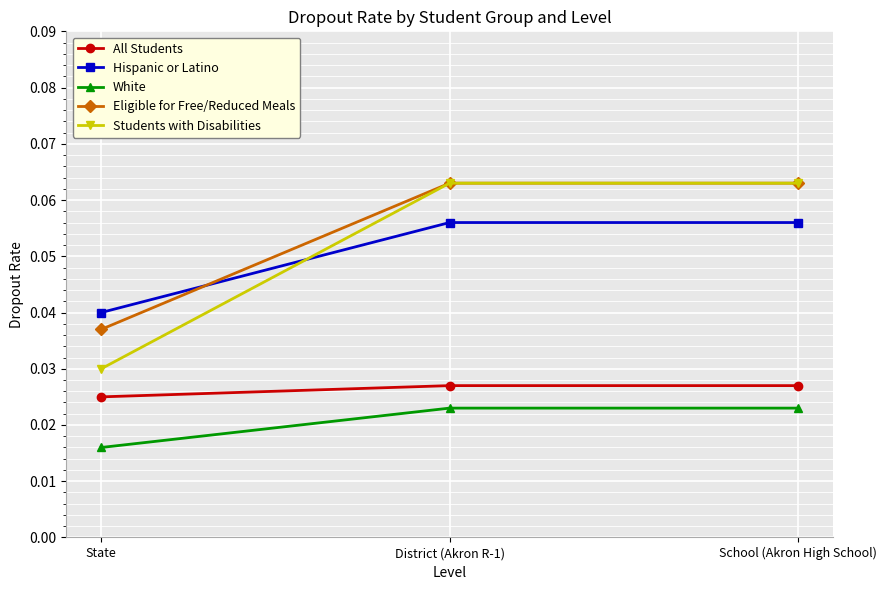

Is the value of Eligible for Free/Reduced Meals at School (Akron High School) greater than the value of Hispanic or Latino at District (Akron R-1)?

Yes